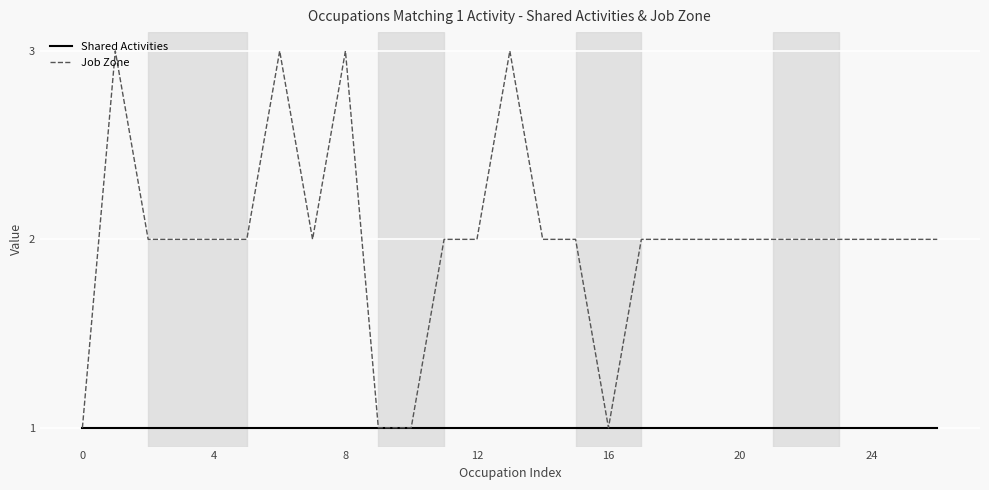

Which series has the largest total across all categories?

Job Zone